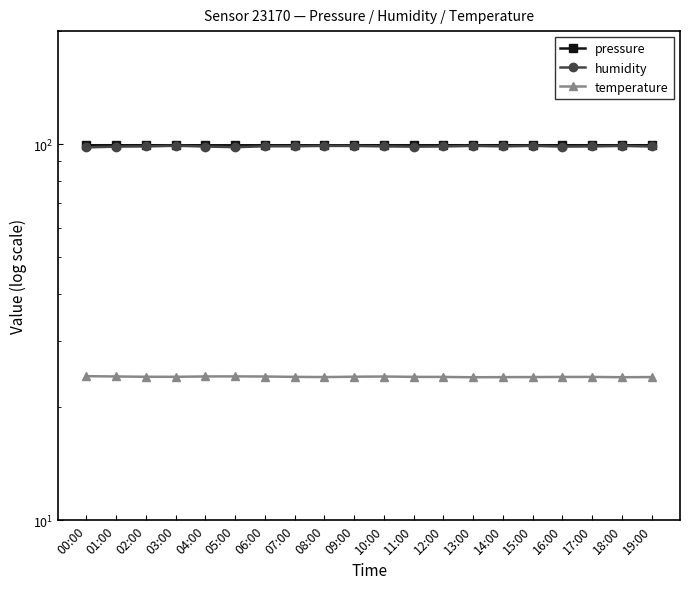

At which label is humidity closest to 98?

00:00